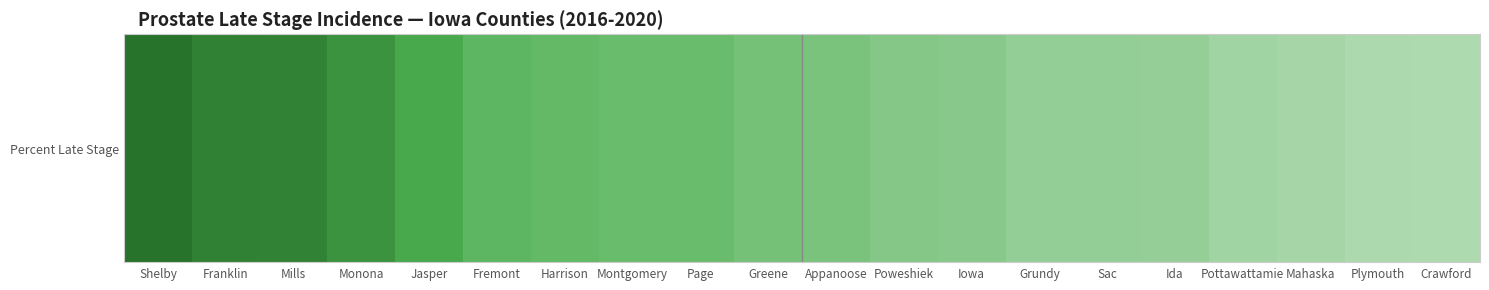

At which label is the value closest to 35?

Jasper